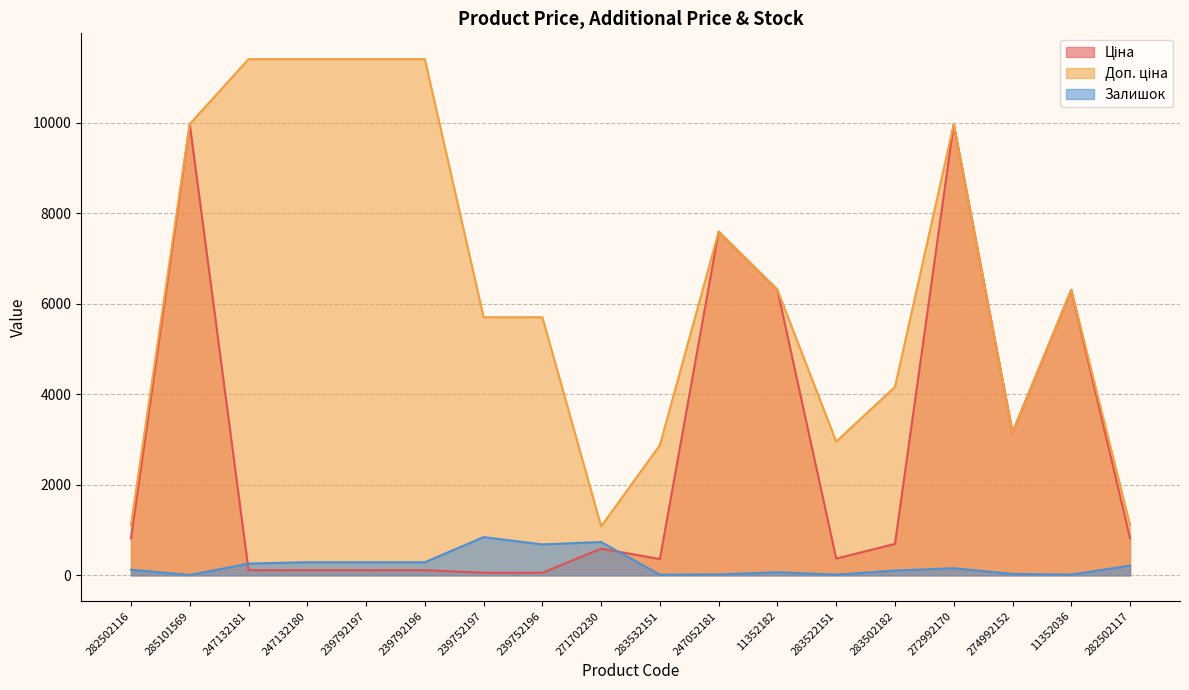

True or false: Доп. ціна has more than 0 interior local peaks.

True